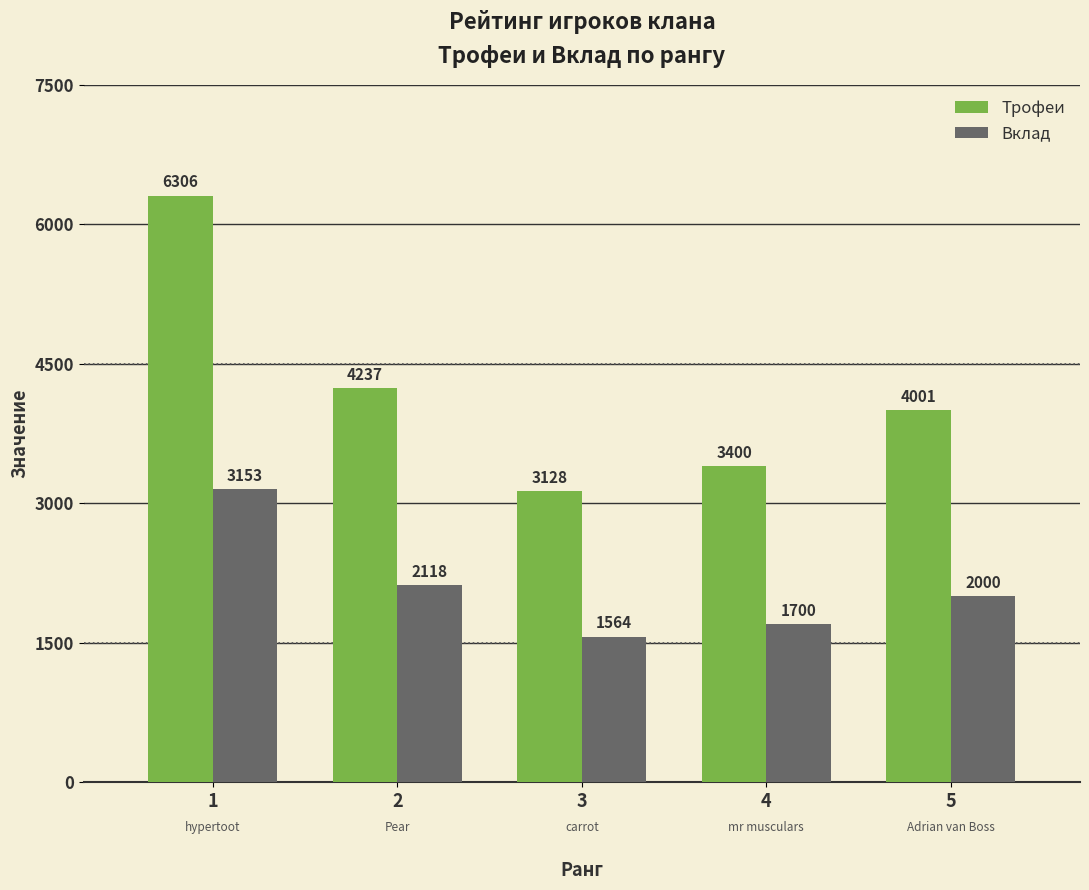

What is the total value across all series at 4?

5100